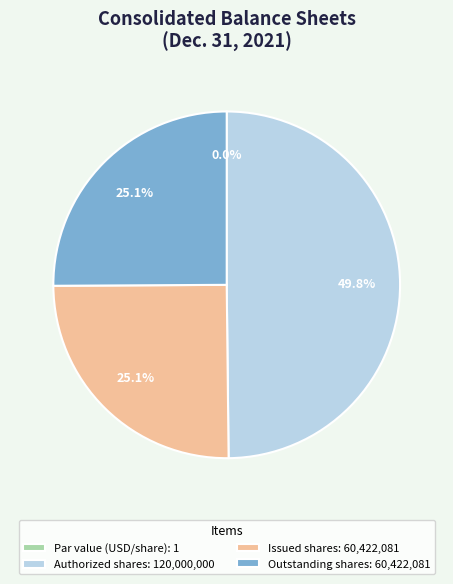

Which has a higher value, Issued shares or Par value (USD/share)?

Issued shares